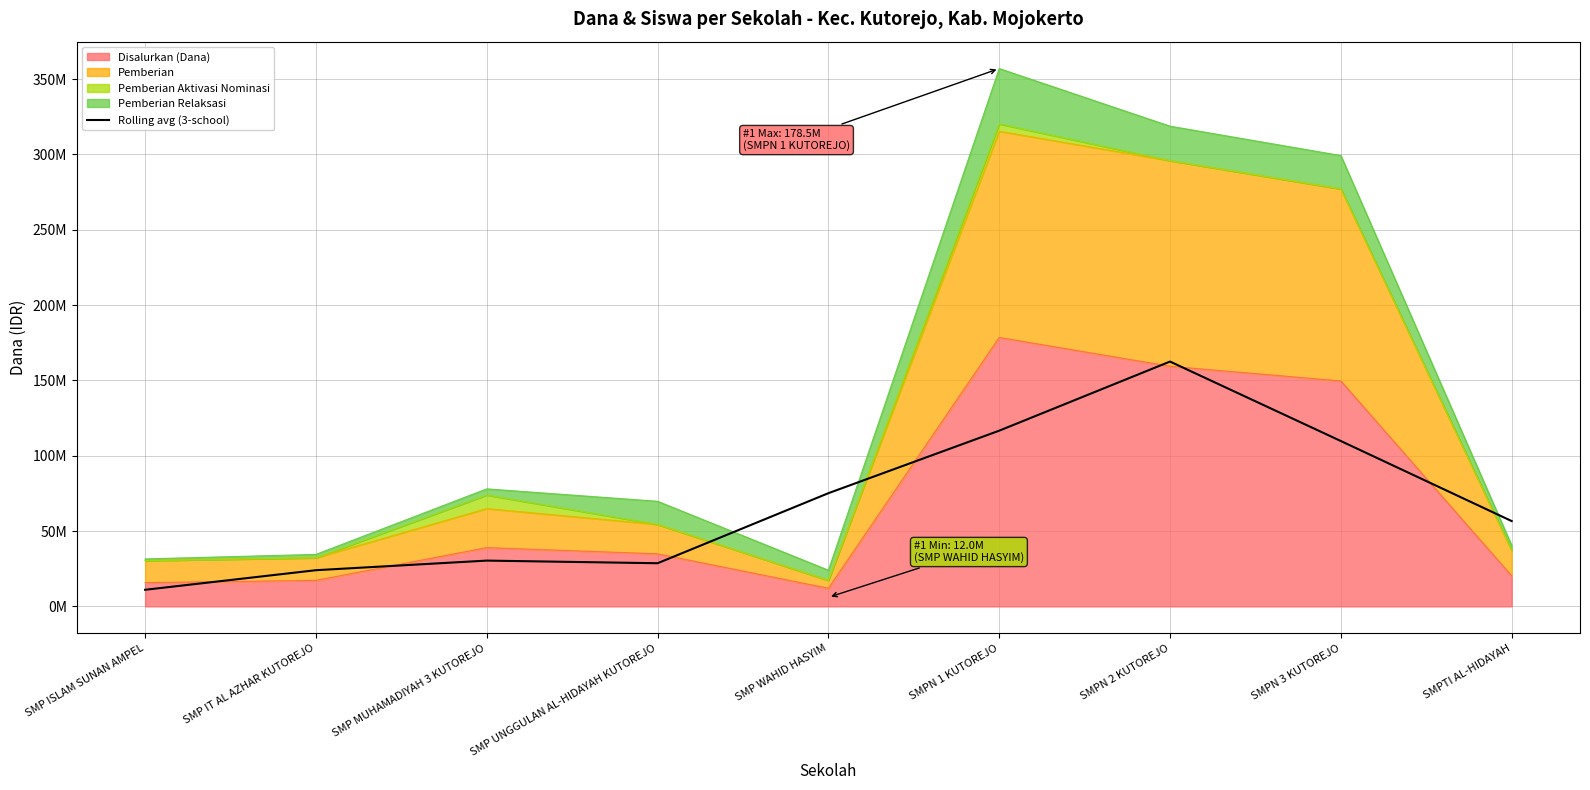

How many points are higher than both their immediate neighbors (excluding endpoints)?

2